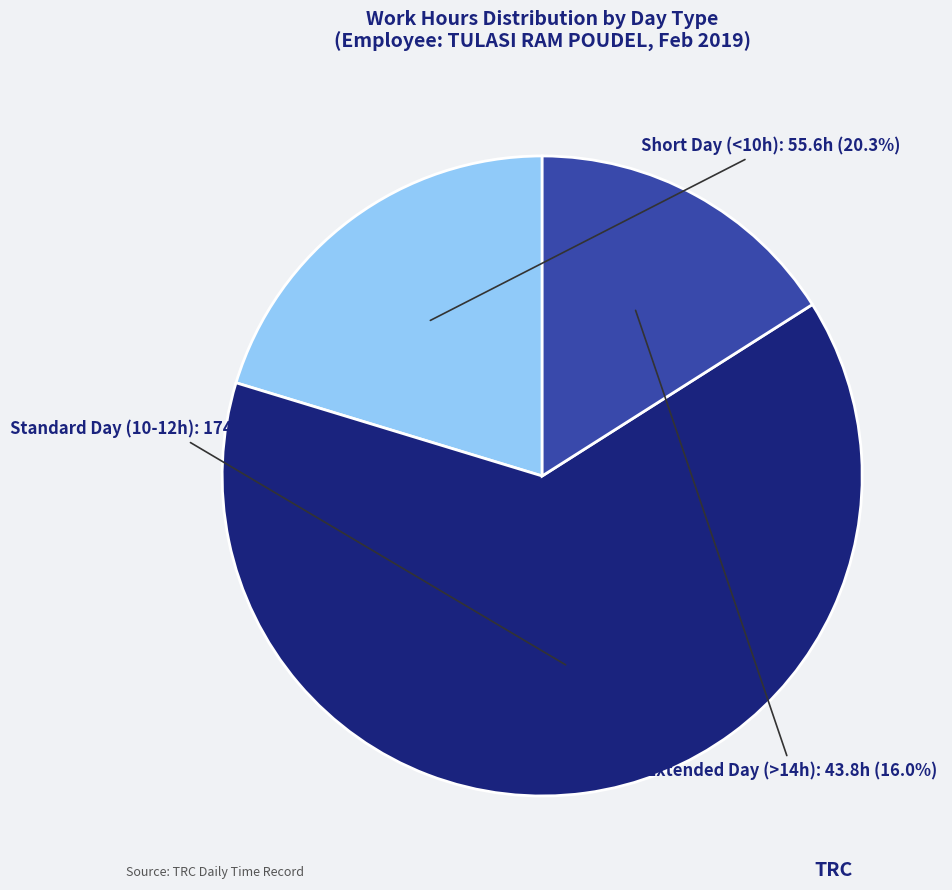

Does any single category account for the majority?

Yes